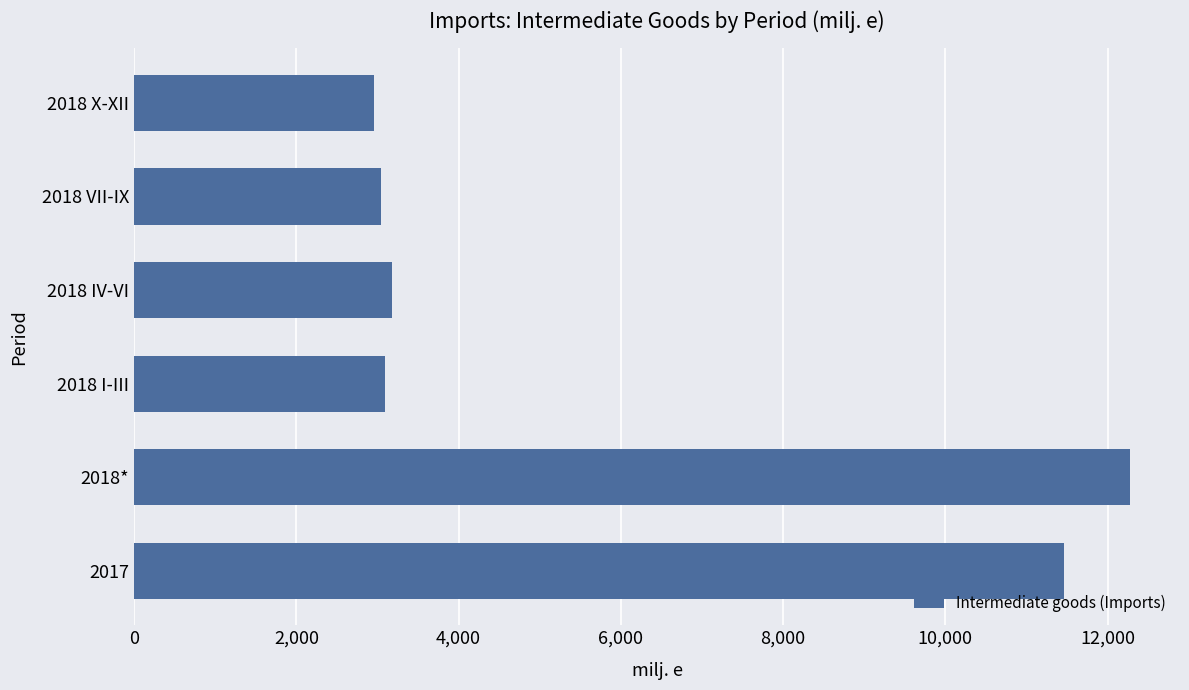

At which label is the value closest to 7619?

2017